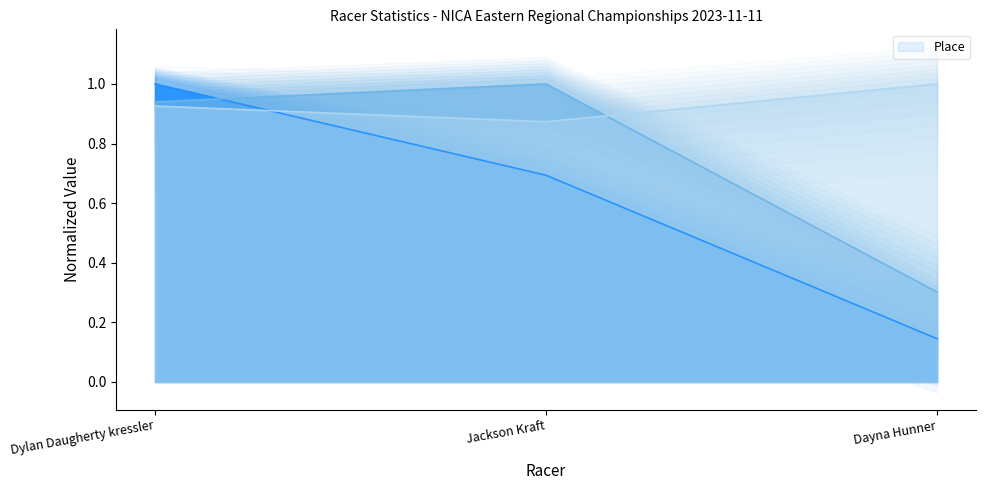

What is the label of the 1st point from the left?

Dylan Daugherty kressler